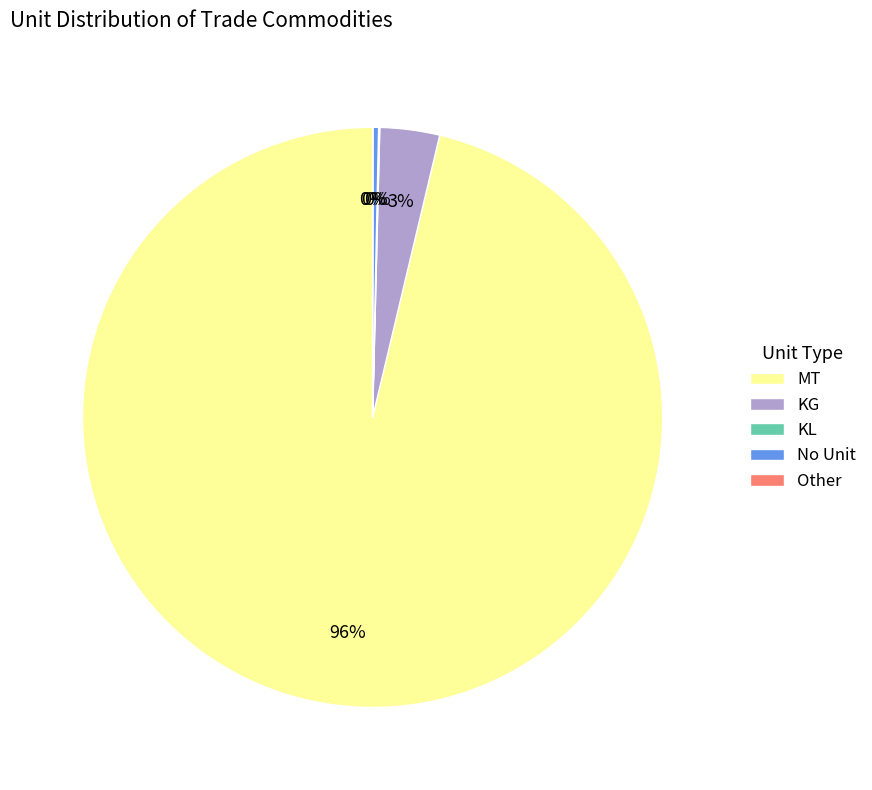

Which category has the biggest portion of the pie?

MT